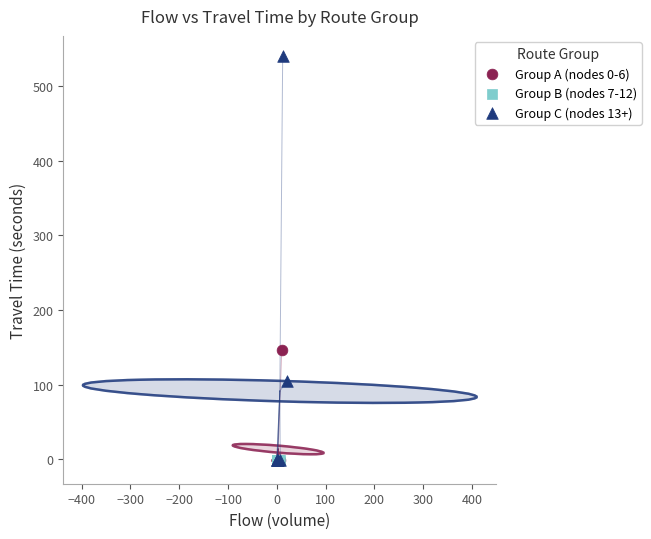

Which series reaches the maximum Y coordinate?

Group C (nodes 13+)